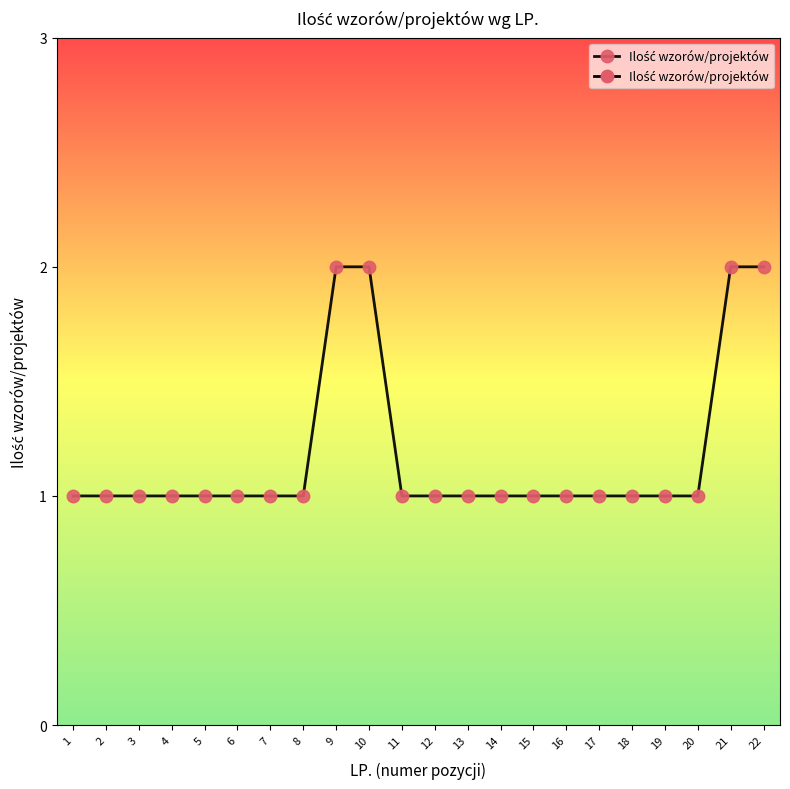

What is the sum of all values?

26